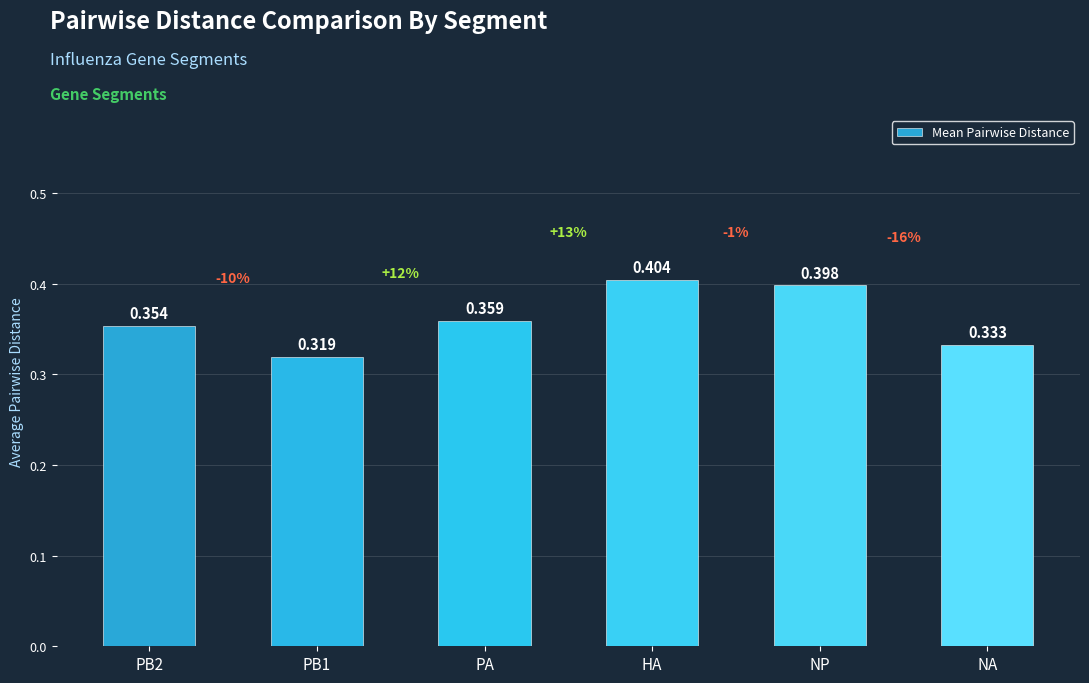

What position from the left is HA?

4